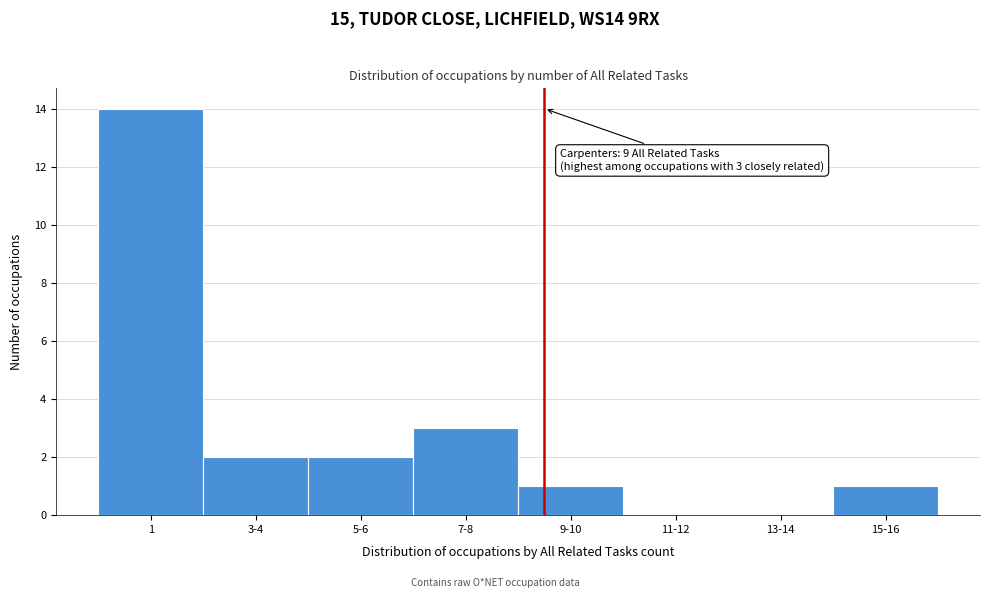

What is the sum of all values?

23